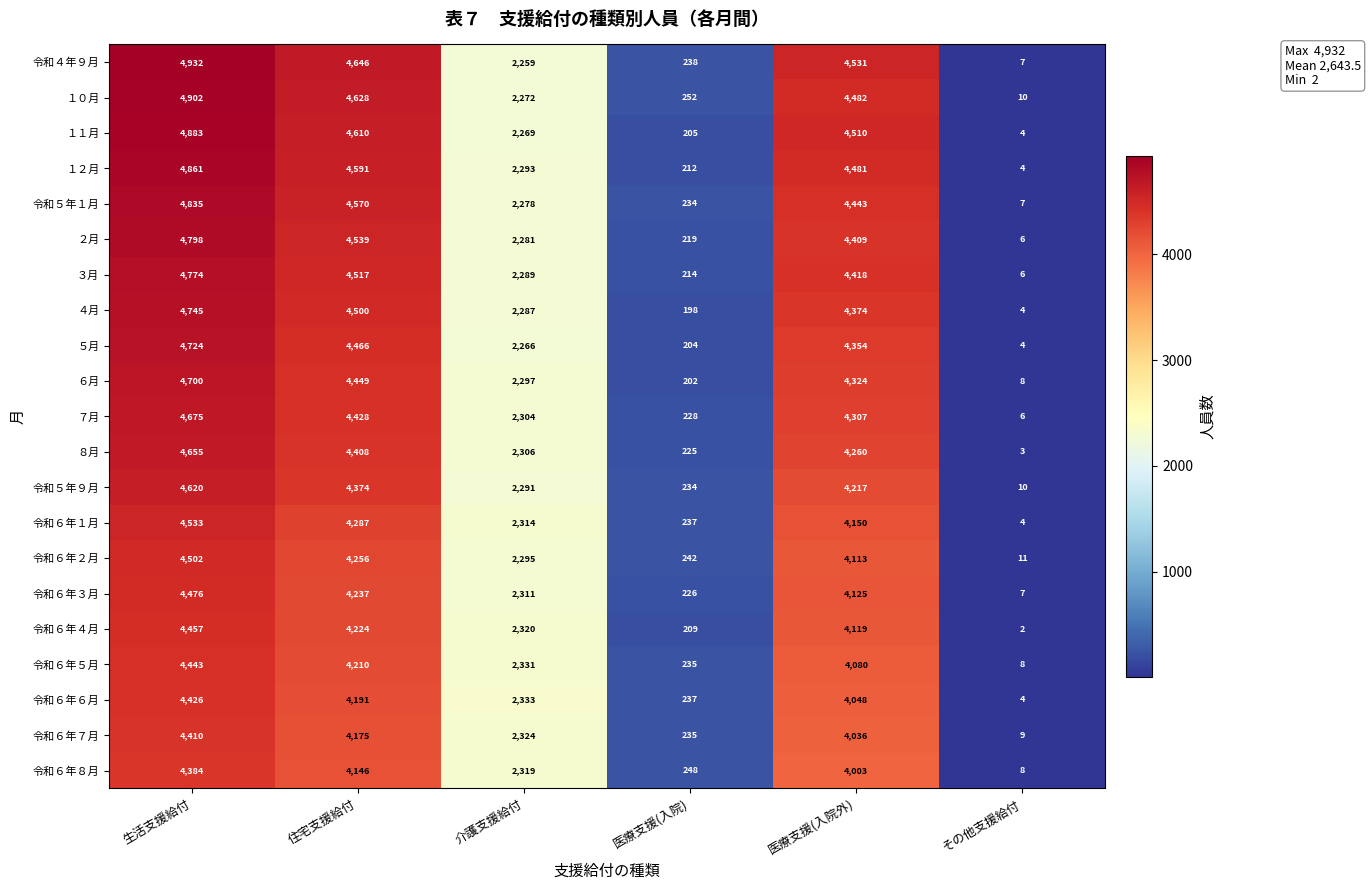

What is the total value across all series at 住宅支援給付?

92452